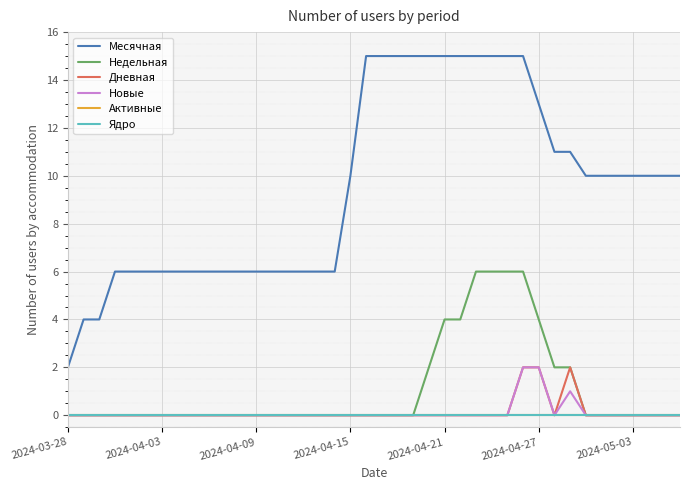

True or false: Недельная and Новые intersect in this chart.

False